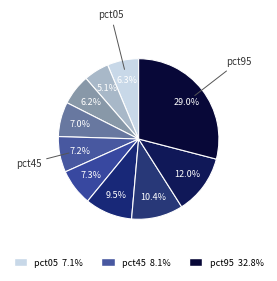

How many slices are in this pie chart?

10